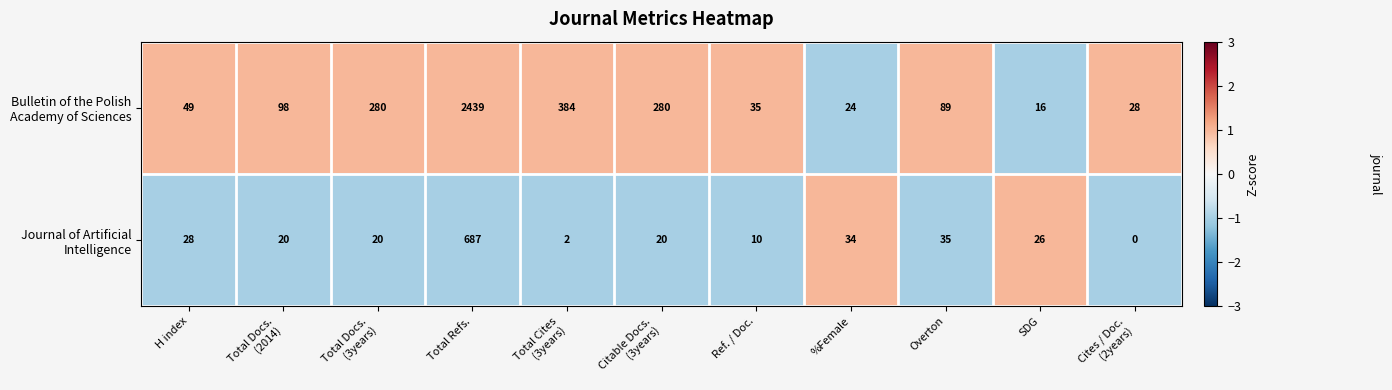

How many series are shown in this chart?

2